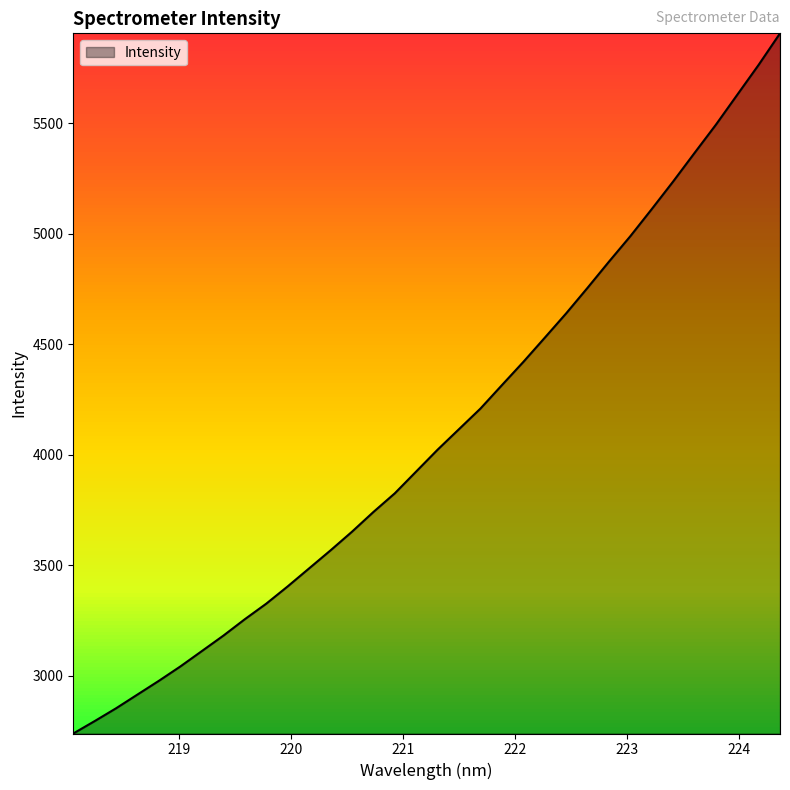

What is the difference between the maximum and minimum values?

3167.6